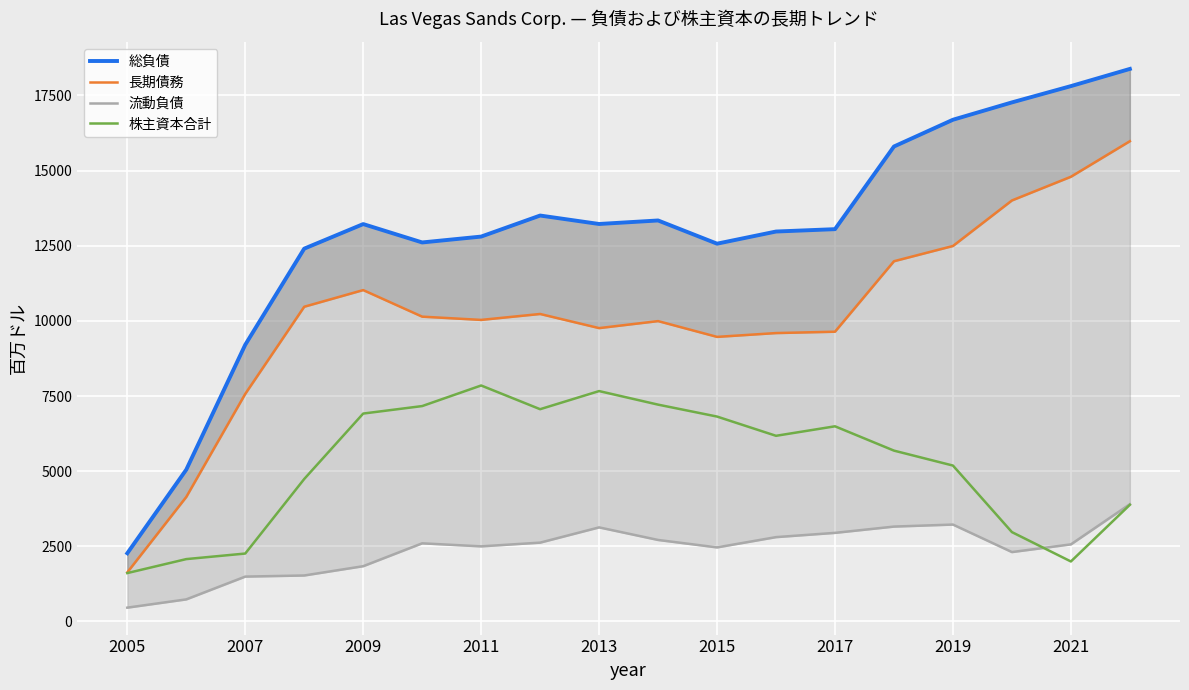

What is the lowest value of the 株主資本合計 series?

1610